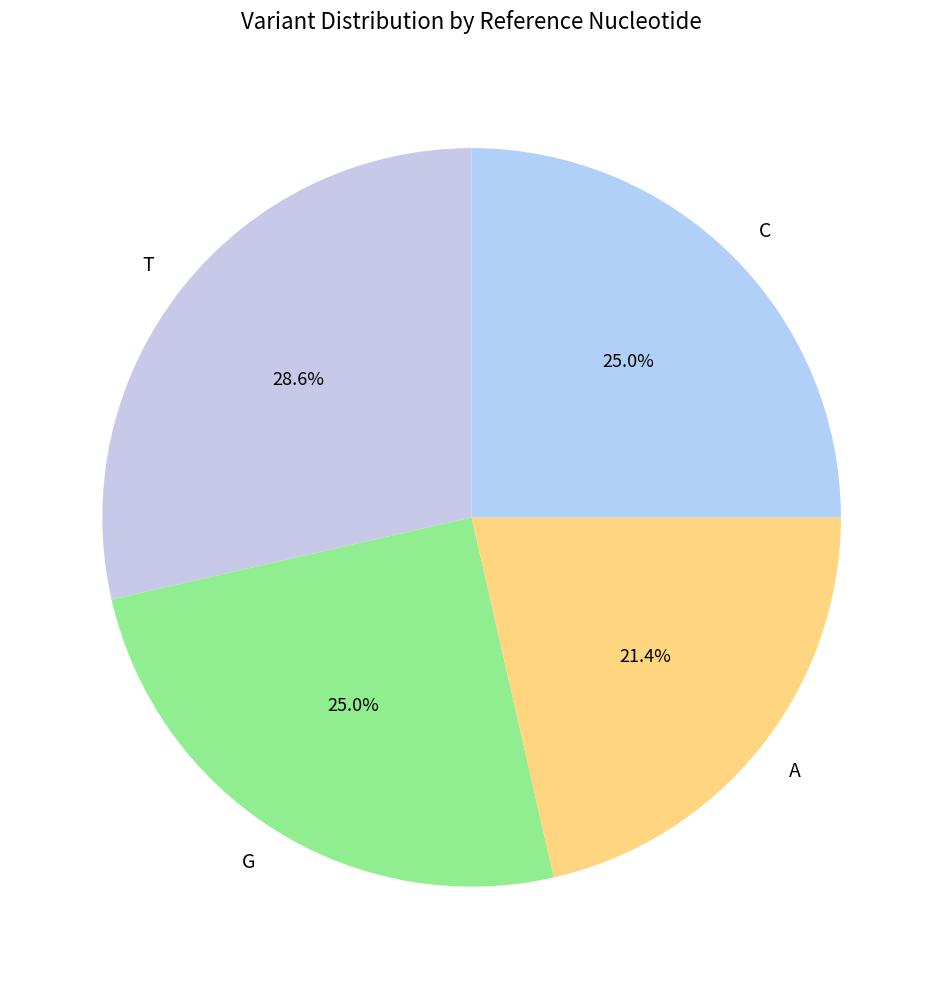

To the nearest percent, what is the difference between the A and C slice percentages?

4%